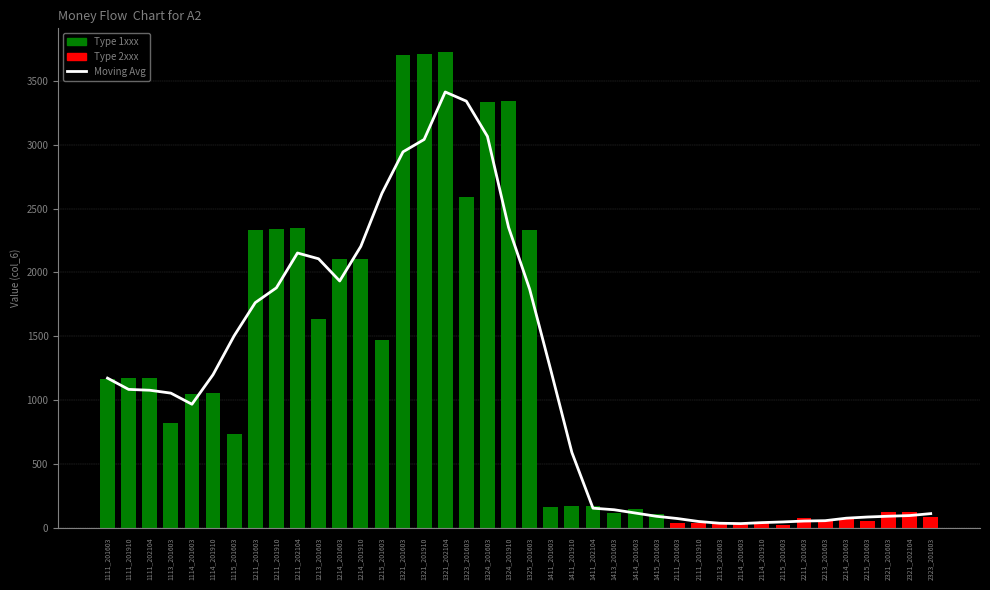

Is it true that the value at 2113_201603 is 18.7?

False